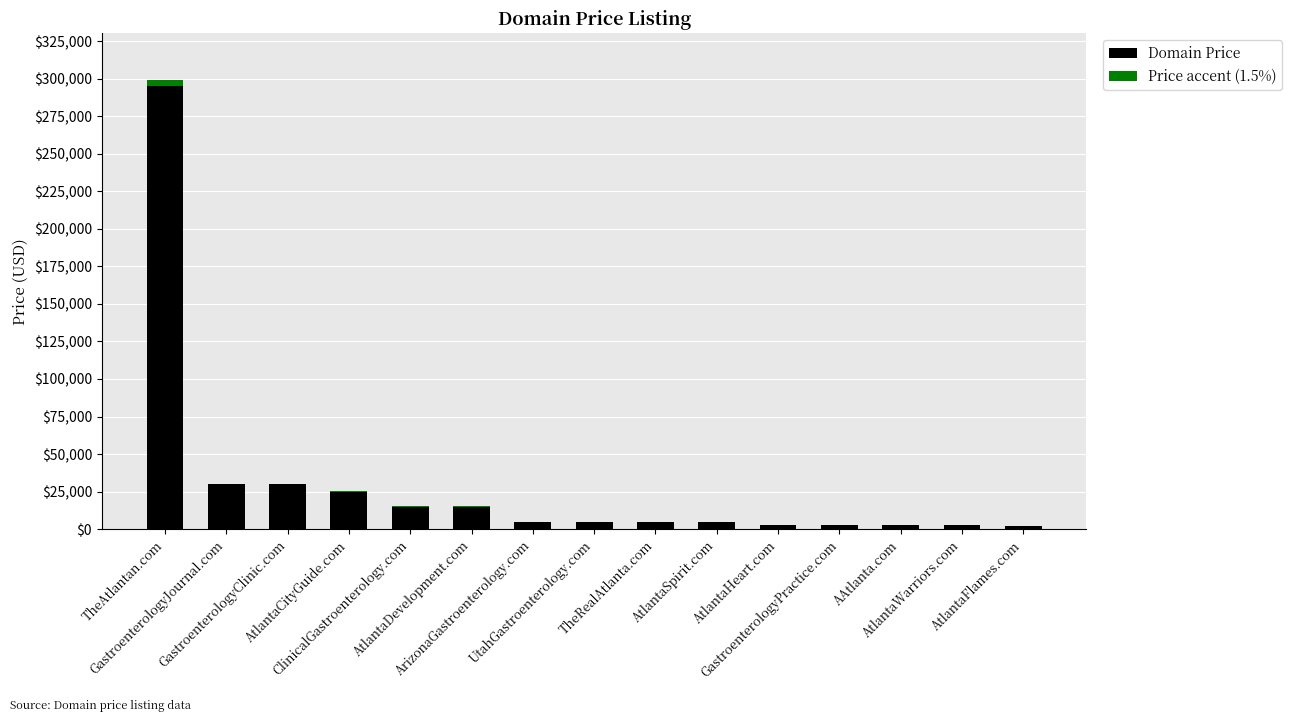

How many distinct data groups are displayed?

2